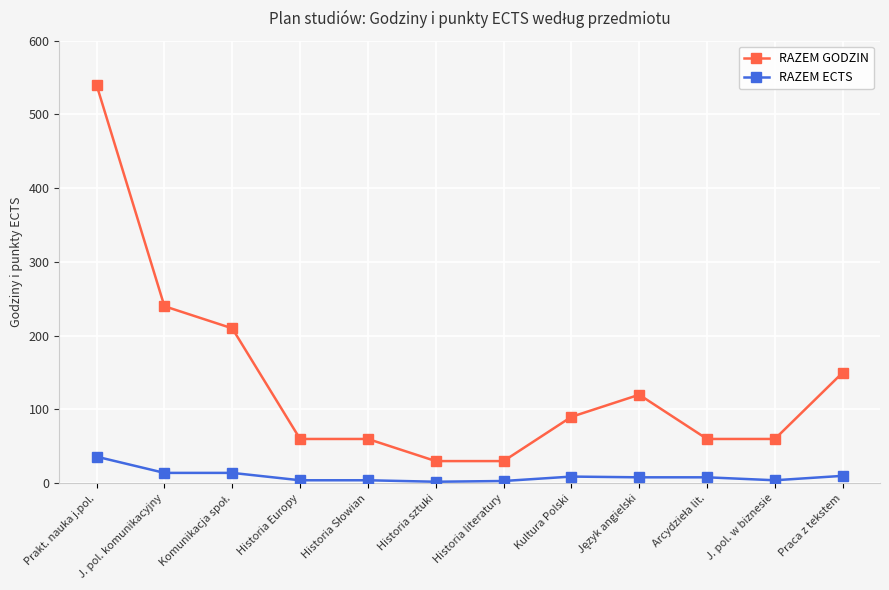

The value of RAZEM GODZIN at Kultura Polski is 38. True or false?

False